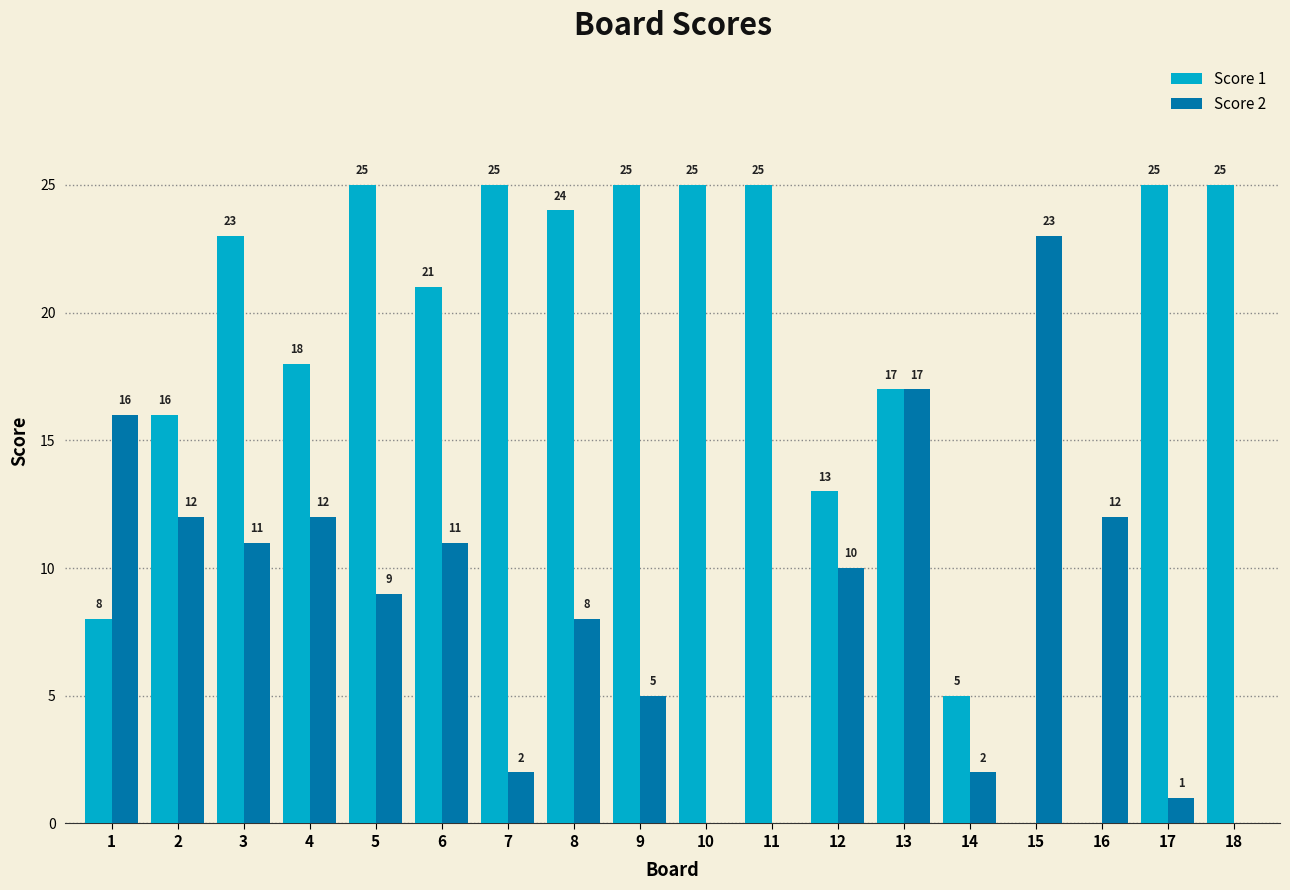

At which label does Score 2 first exceed 10?

1